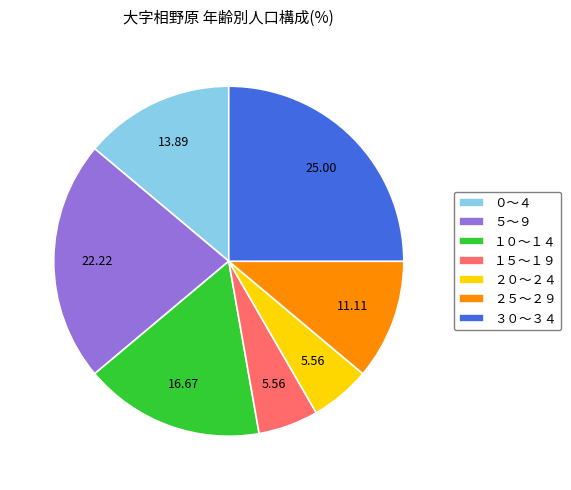

Which has a higher value, ２５～２９ or １０～１４?

１０～１４